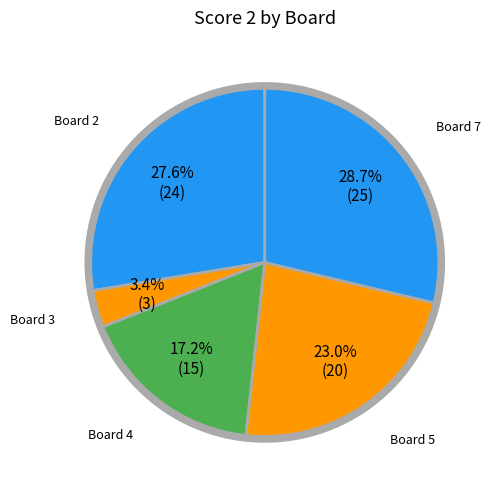

Count the number of slices in the pie.

5